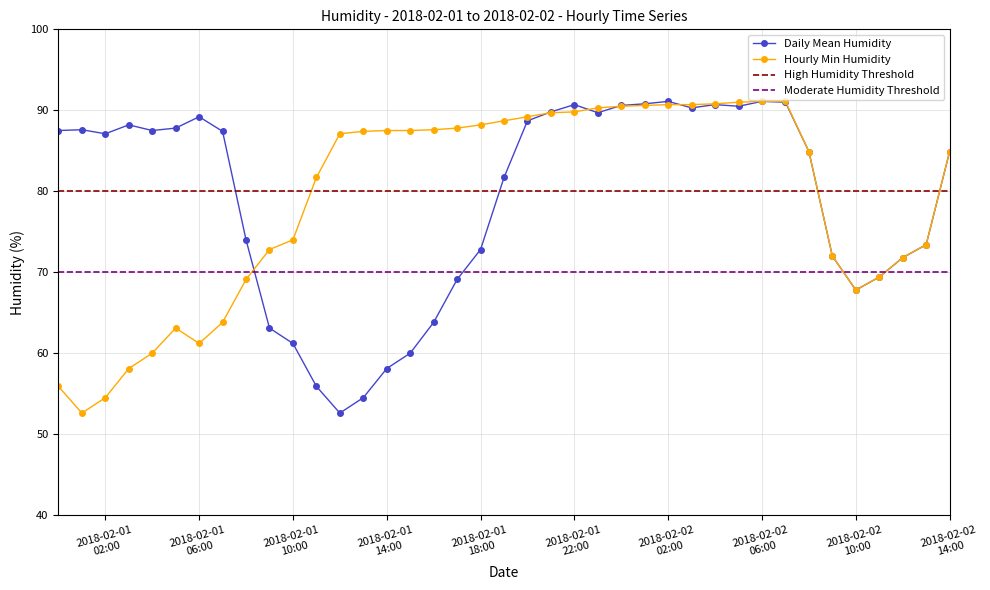

Which has a higher value, 2018-02-02 08:00 or 2018-02-01 03:00?

2018-02-01 03:00